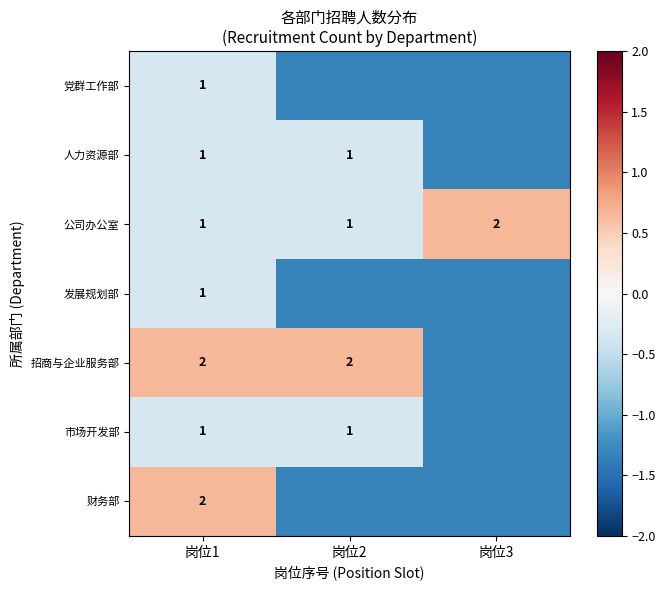

Rank the categories by 党群工作部 value from lowest to highest.

岗位2, 岗位3, 岗位1